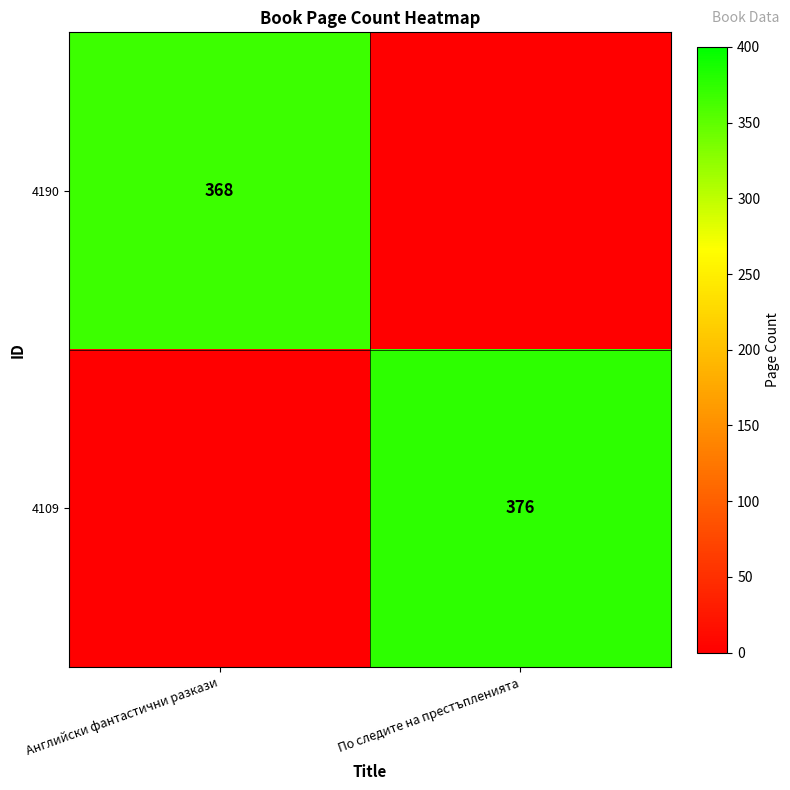

What is the difference between the highest and lowest values at По следите на престъпленията?

376